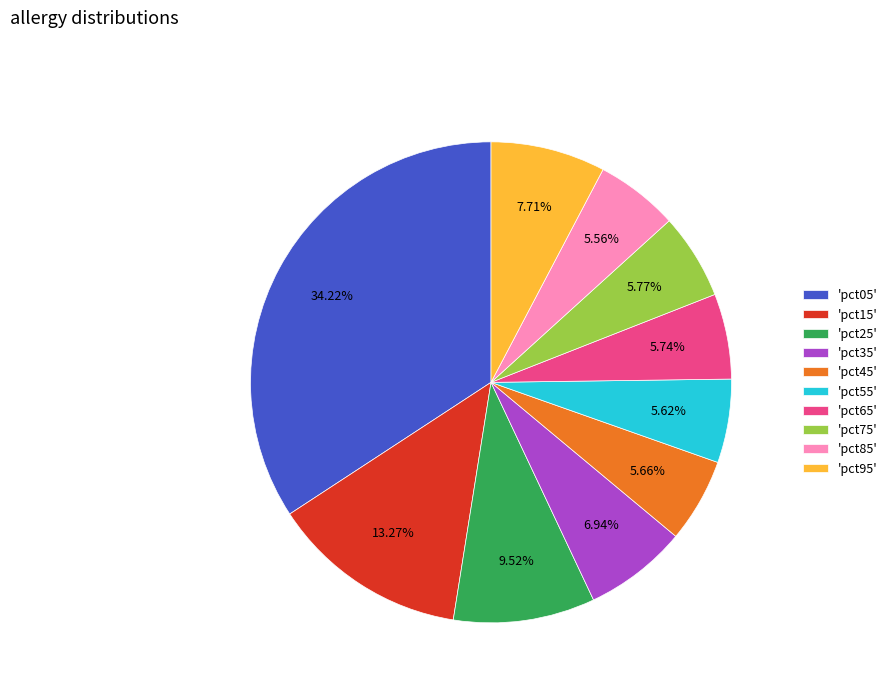

Combined, do 'pct55' and 'pct85' account for over 50%?

No